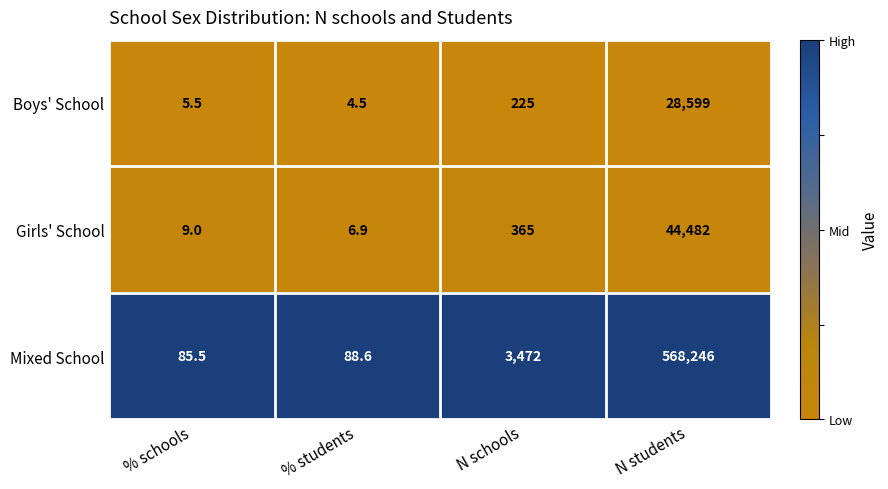

Reading left to right, what are all the values shown in this chart?

Boys' School: 5.5	4.5	225.0	28599.0
Girls' School: 9.0	6.9	365.0	44482.0
Mixed School: 85.5	88.6	3472.0	568246.0